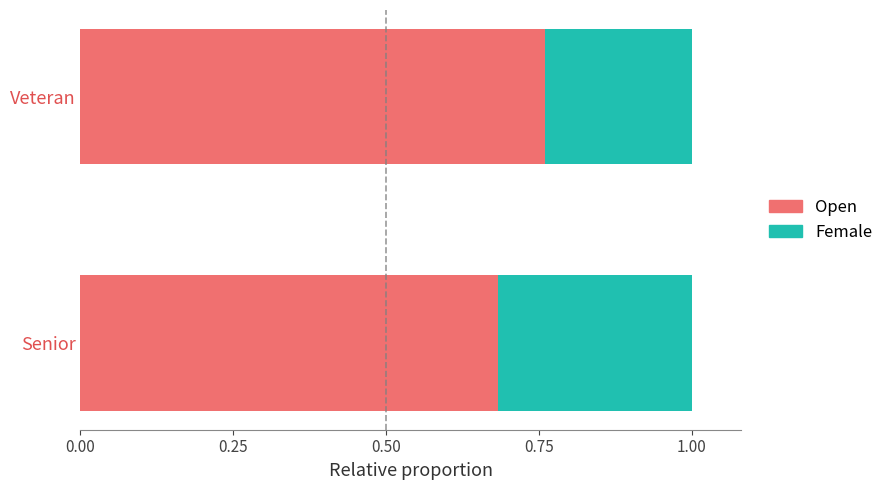

The Open series shows 1.3 at Veteran. True or false?

False